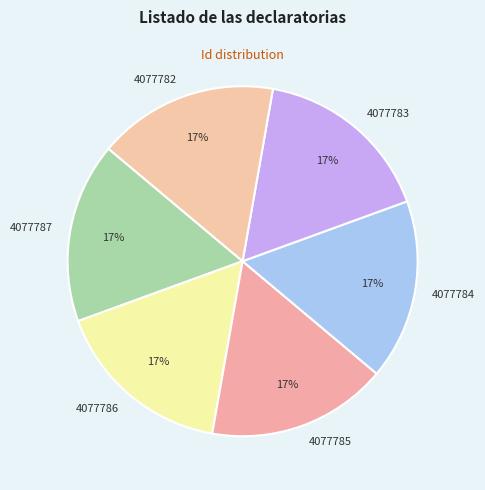

To the nearest percent, what is the combined percentage of 4077785 and 4077786?

33%